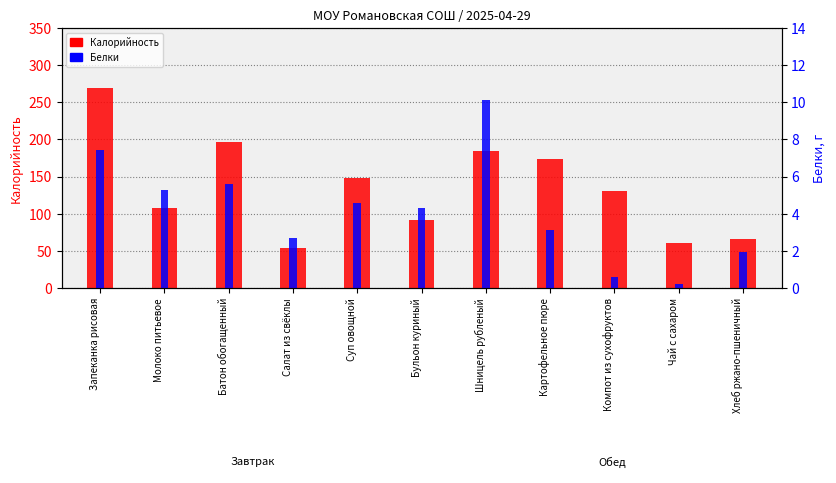

At which label does Калорийность reach its minimum?

Салат из свёклы